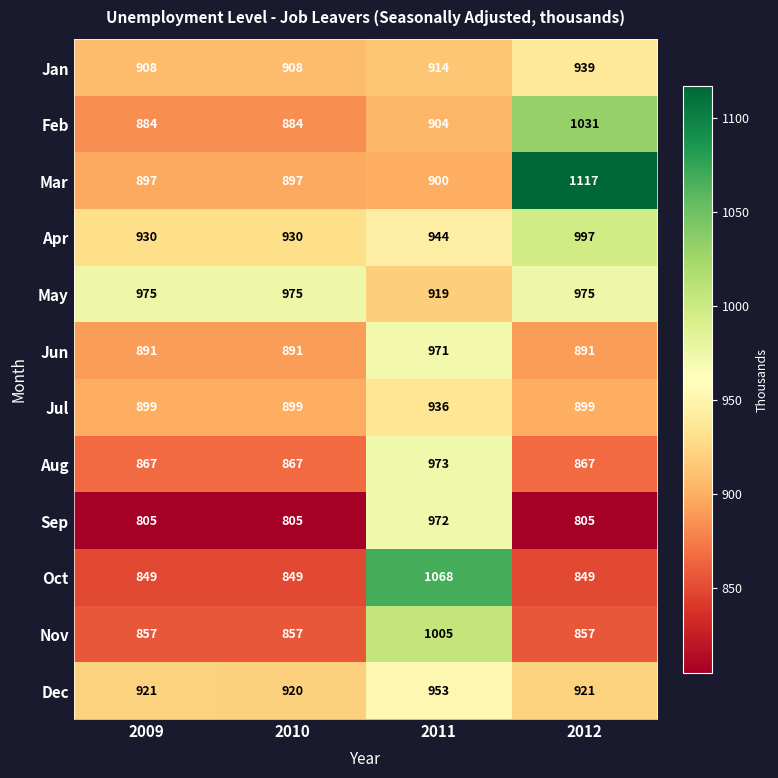

Count the number of categories in the chart.

4